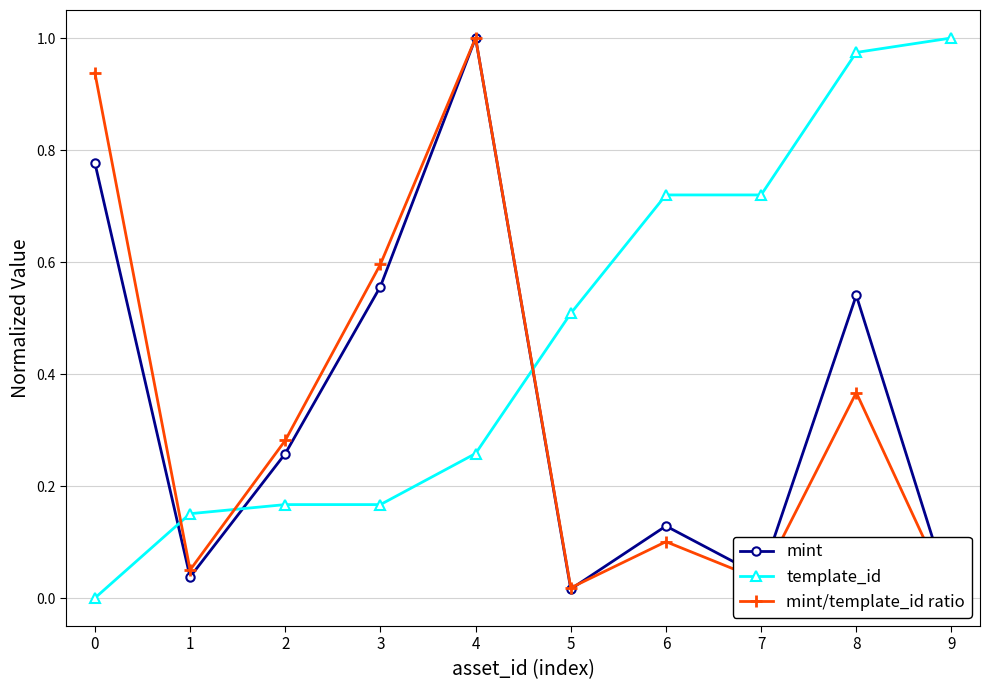

What is the sum of all template_id values?

4.7